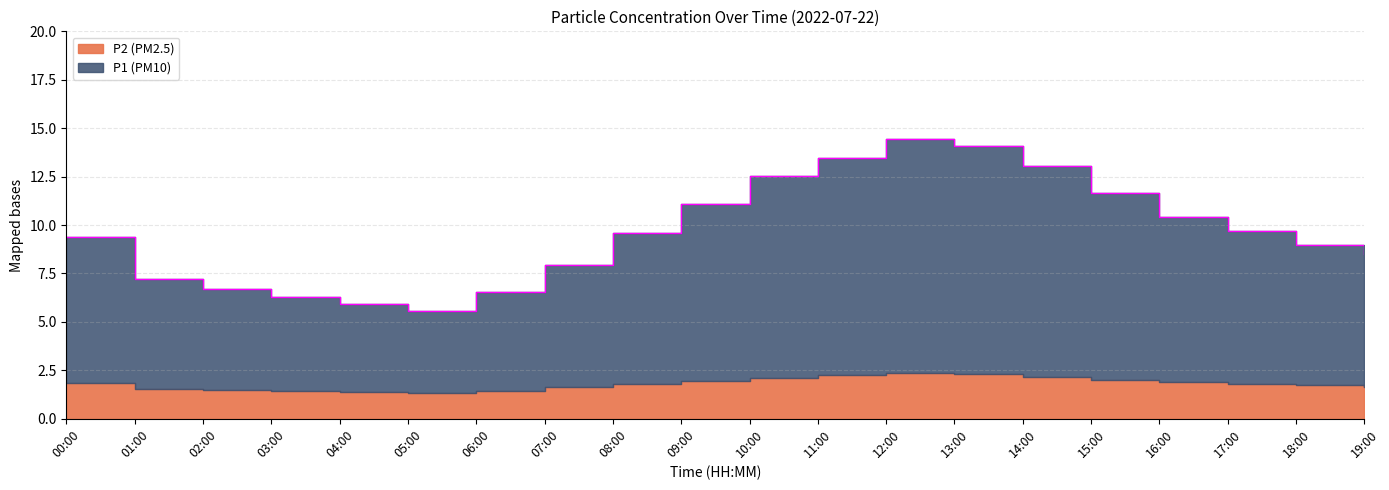

Where is the first local minimum?

05:00